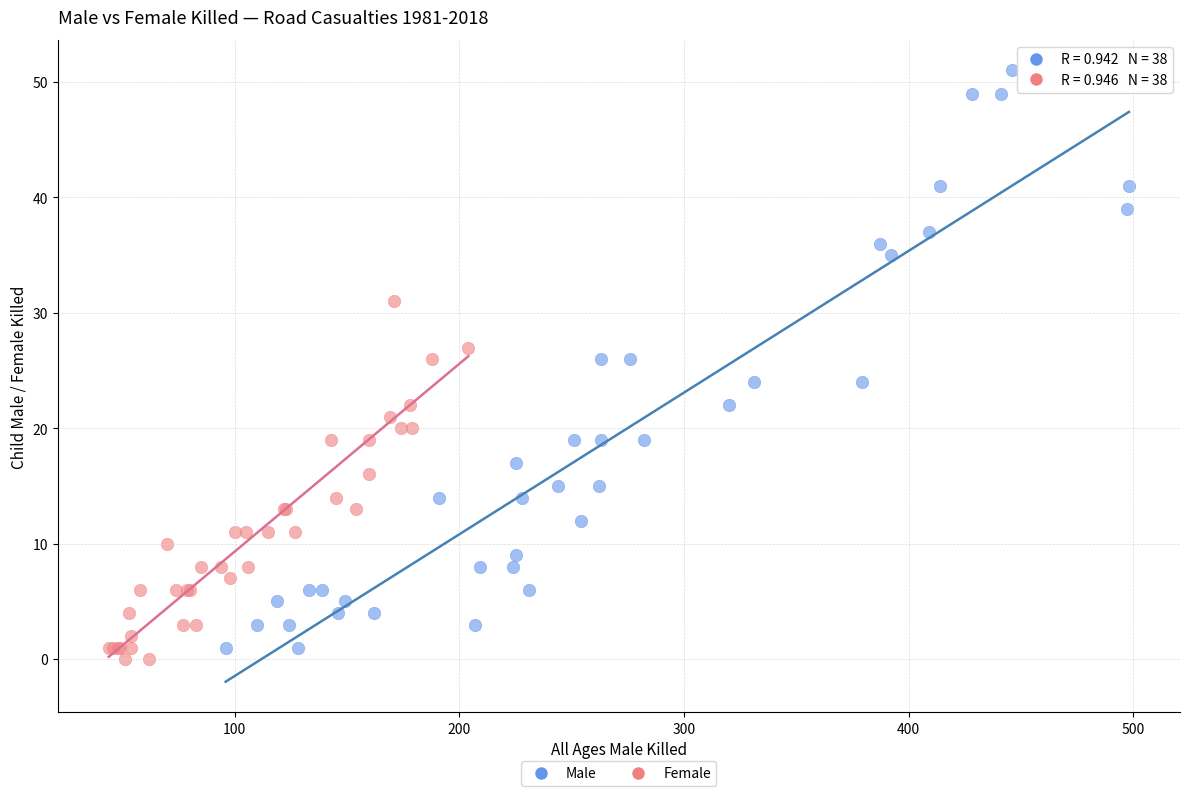

Which series reaches the maximum Y coordinate?

Male